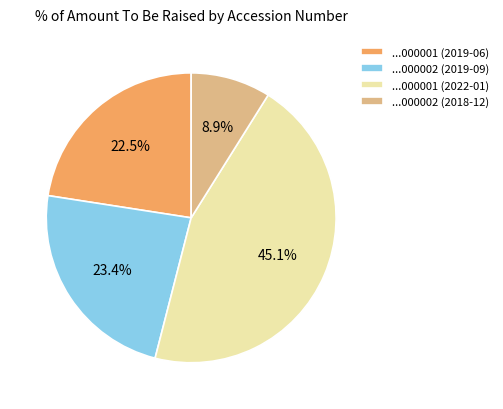

To the nearest percent, what is the average slice percentage?

25%